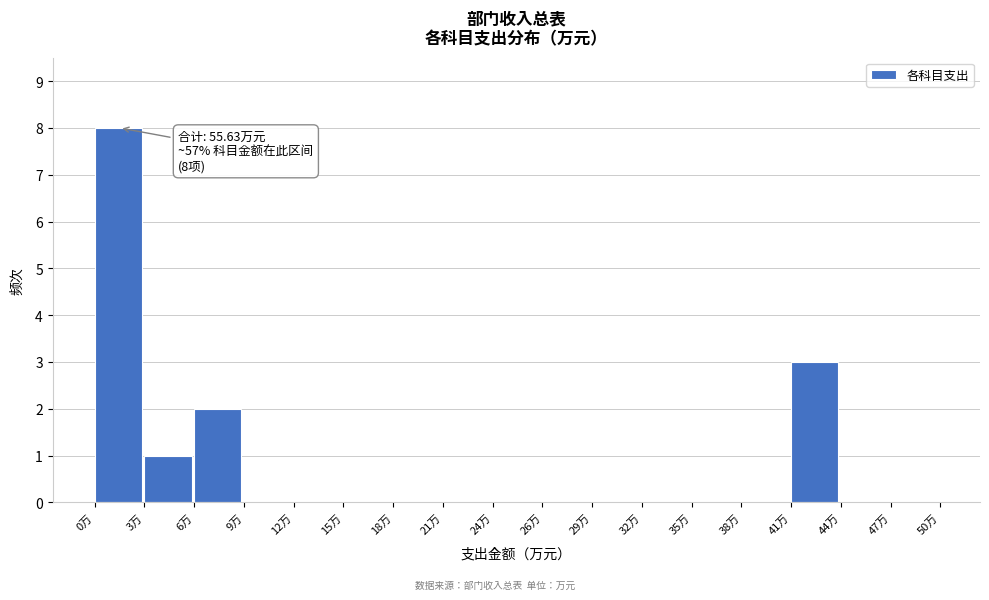

Over which range of the x-axis is the bar tallest?

0.0 to 3.0